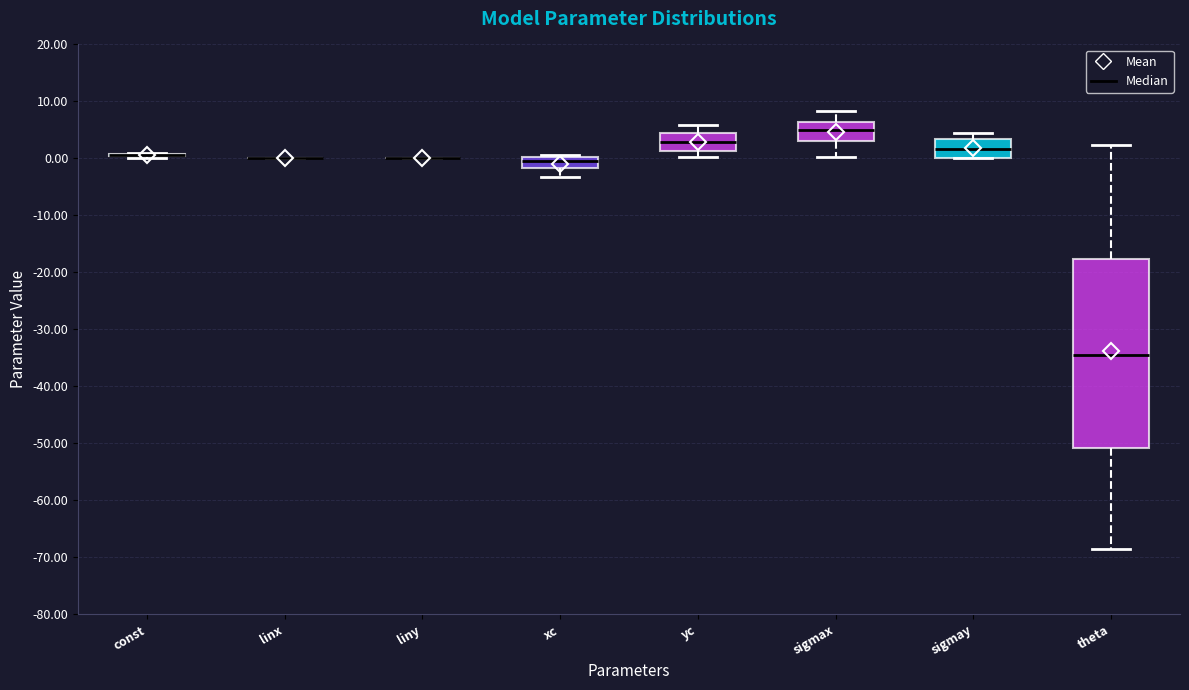

Reading left to right, read every box against the y-axis: the position of its median line, the range the box covers, and the ends of its whiskers. The values are not printed on the chart, so give them approximately, as read against the axis.

const: box collapsed to a line at 1, whiskers 0 to 1
linx: box collapsed to a line at 0, whiskers 0 to 0
liny: box collapsed to a line at 0, whiskers 0 to 0
xc: median -1, box -2 to 0, whiskers -3 to 1
yc: median 3, box 1 to 4, whiskers 0 to 6
sigmax: median 5, box 3 to 6, whiskers 0 to 8
sigmay: median 2, box 0 to 3, whiskers 0 to 4
theta: median -35, box -51 to -18, whiskers -69 to 2